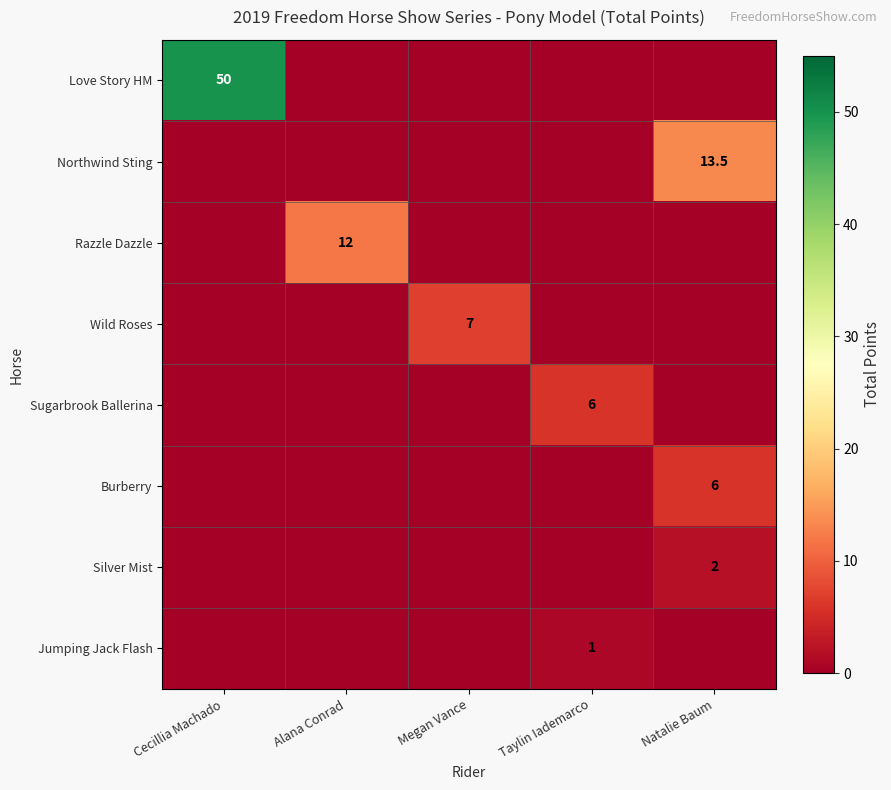

The Silver Mist series shows 2.7 at Natalie Baum. True or false?

False